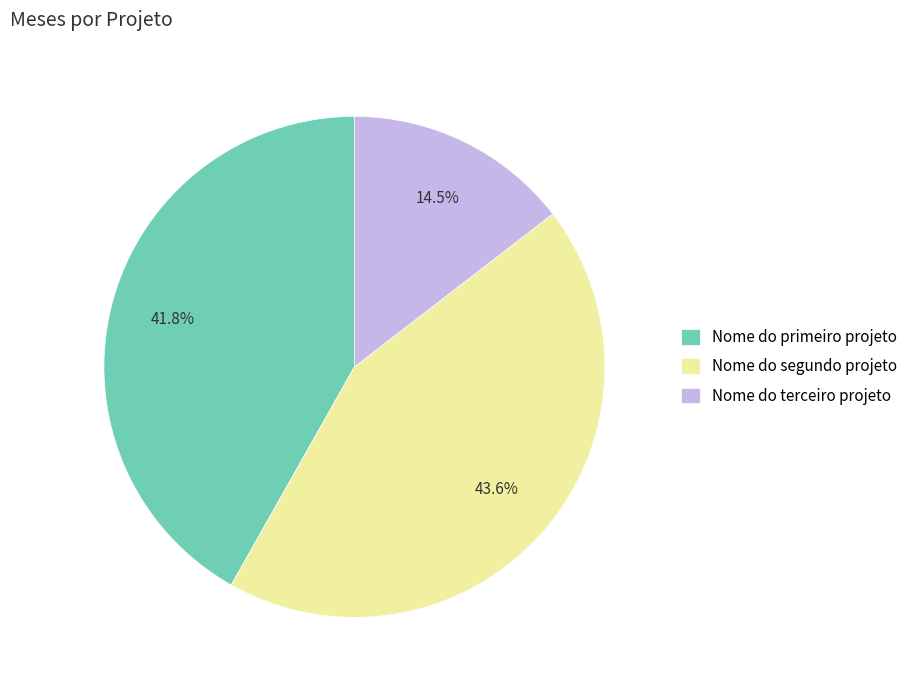

Which has a higher value, Nome do terceiro projeto or Nome do segundo projeto?

Nome do segundo projeto